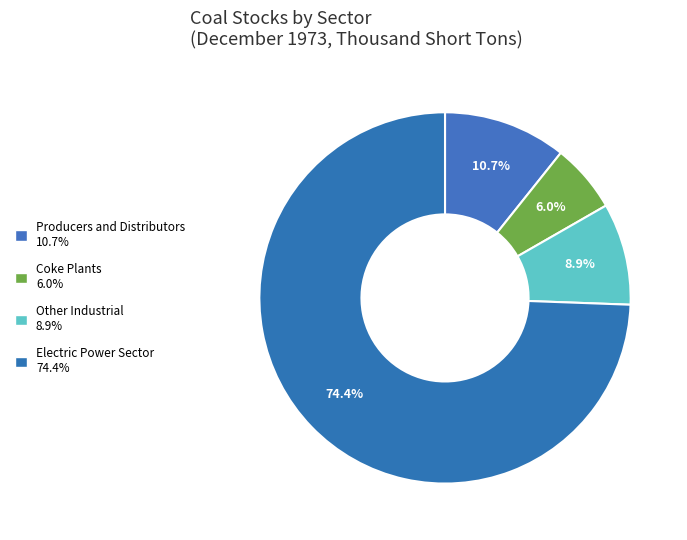

True or false: Electric Power Sector accounts for 87% of the total.

False